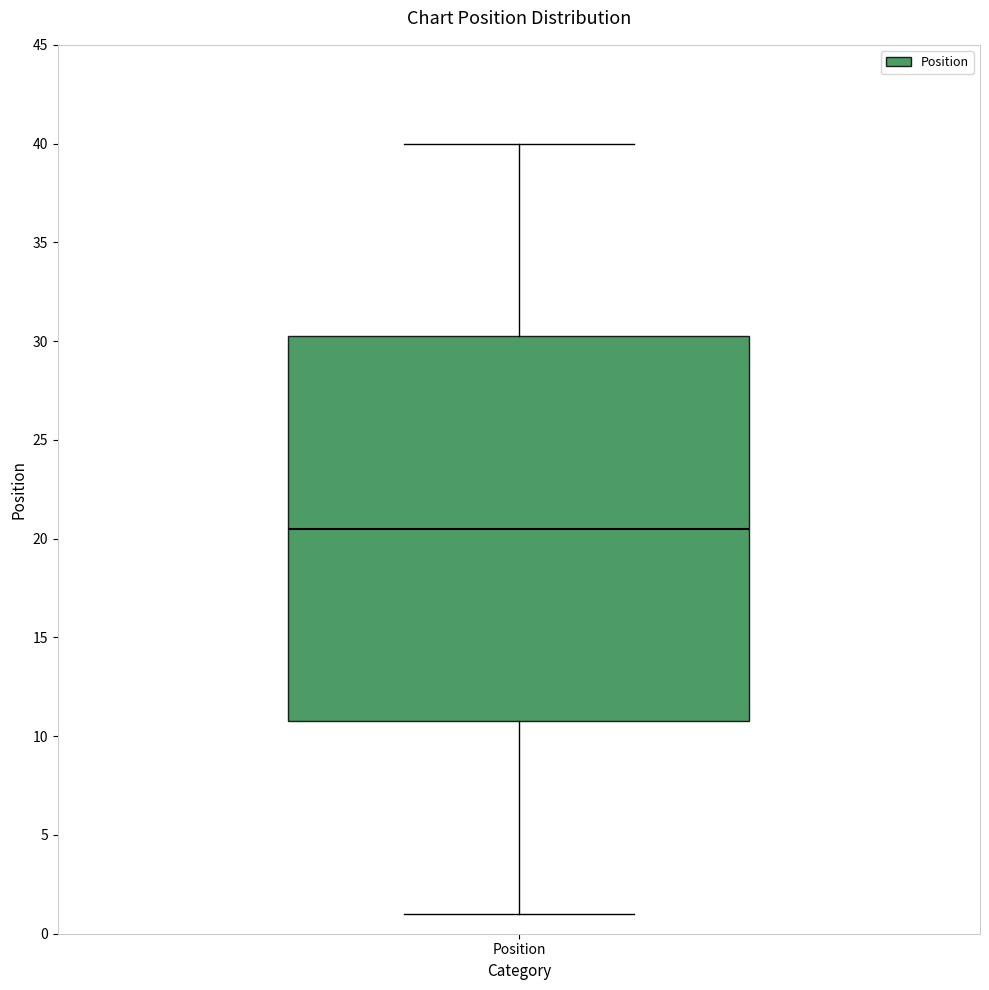

Read this box plot against the y-axis: the position of the median line, the range covered by the box, and the ends of both whiskers. The values are not printed on the chart, so give them approximately, as read against the axis.

median 20.5, box 11.0 to 30.5, whiskers 1.0 to 40.0